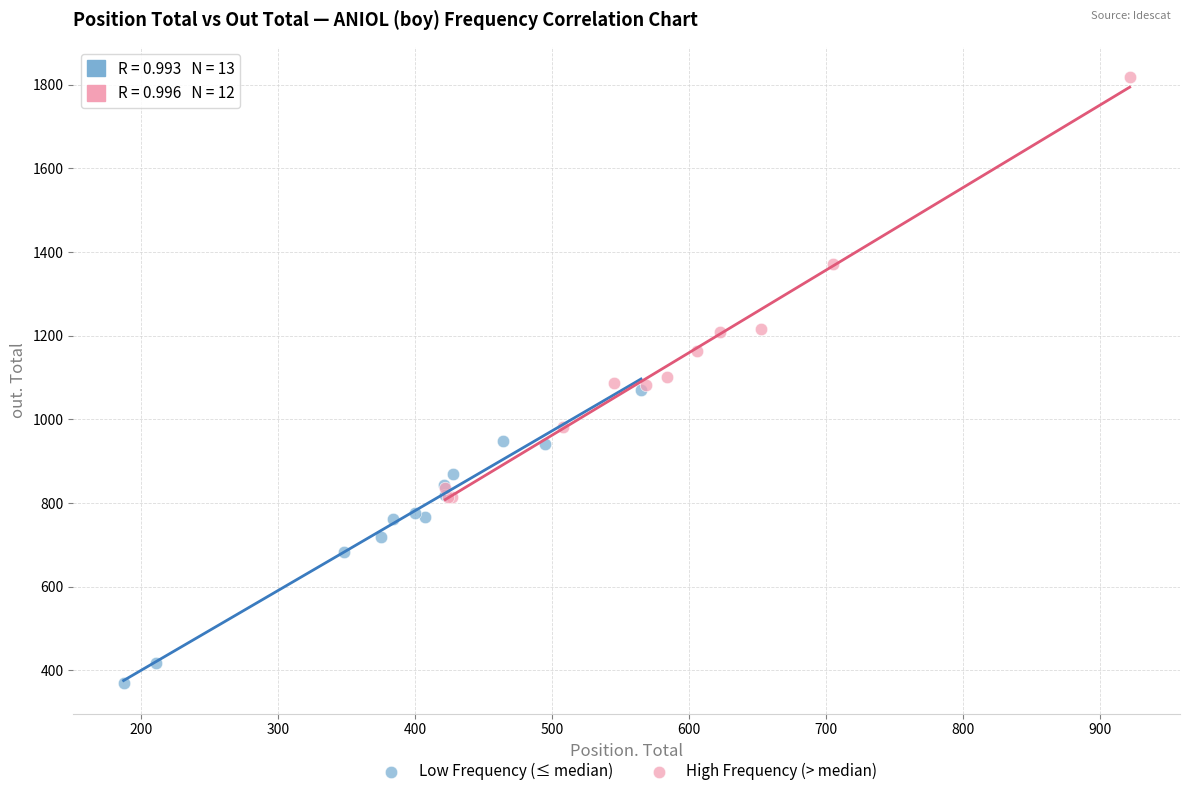

Which series contains the lowest Y value?

Low Frequency (≤ median)